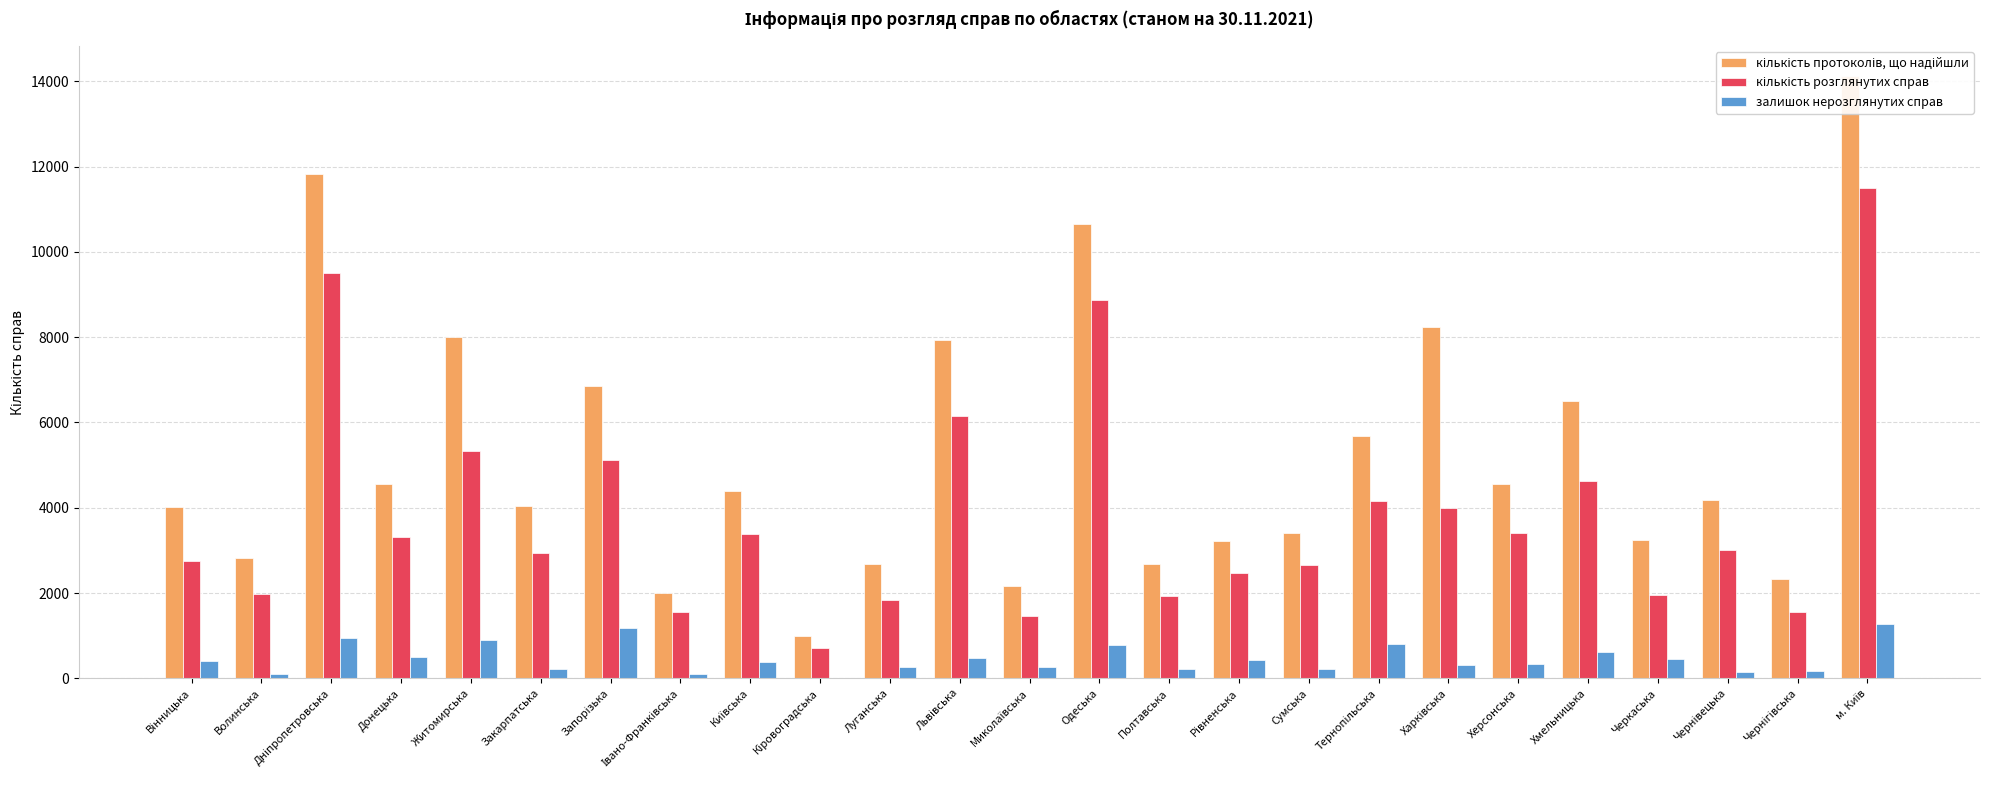

Rank the categories by кількість розглянутих справ value from highest to lowest.

м. Київ, Дніпропетровська, Одеська, Львівська, Житомирська, Запорізька, Хмельницька, Тернопільська, Харківська, Херсонська, Київська, Донецька, Чернівецька, Закарпатська, Вінницька, Сумська, Рівненська, Волинська, Черкаська, Полтавська, Луганська, Чернігівська, Івано-Франківська, Миколаївська, Кіровоградська